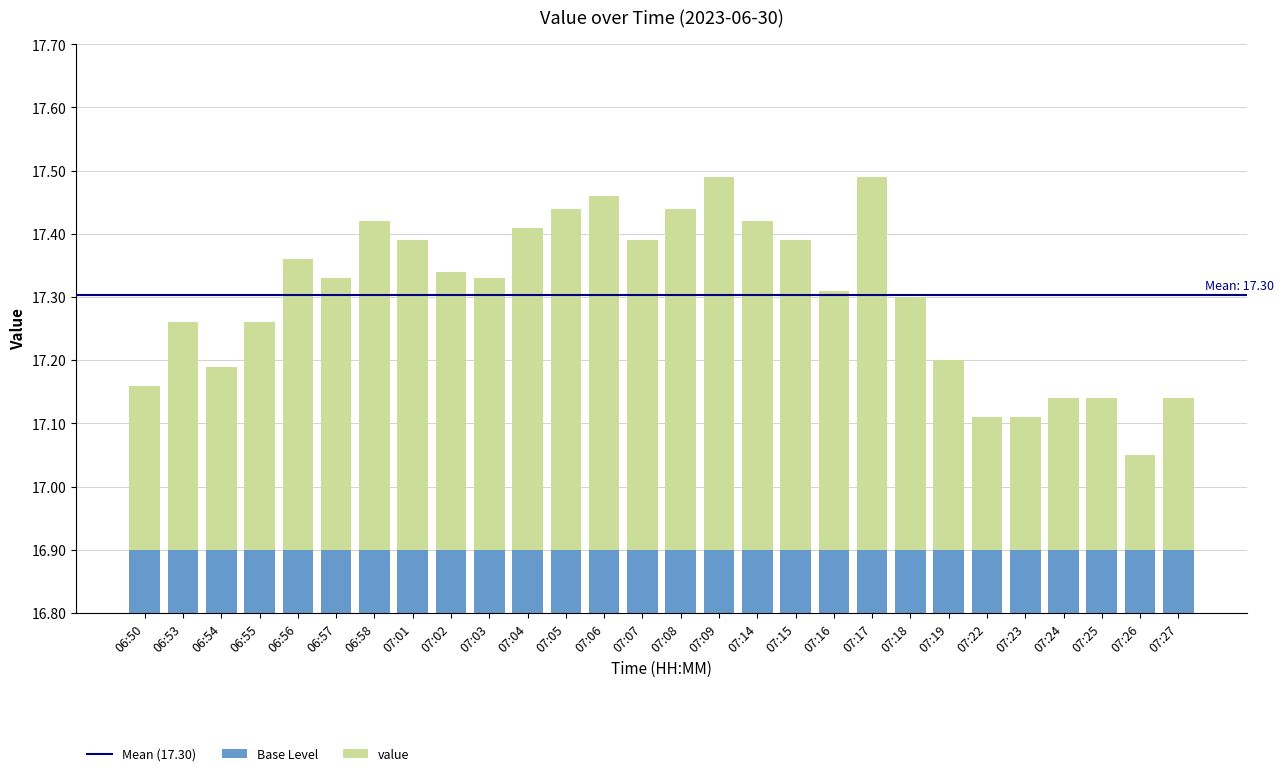

Between 07:19 and 07:08, which is larger?

07:08